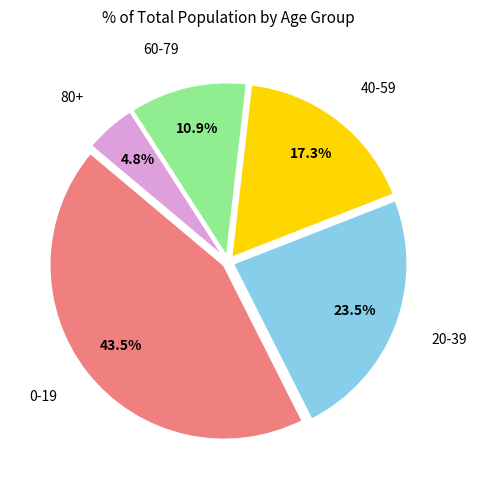

Is there any slice that represents more than half of the pie?

No